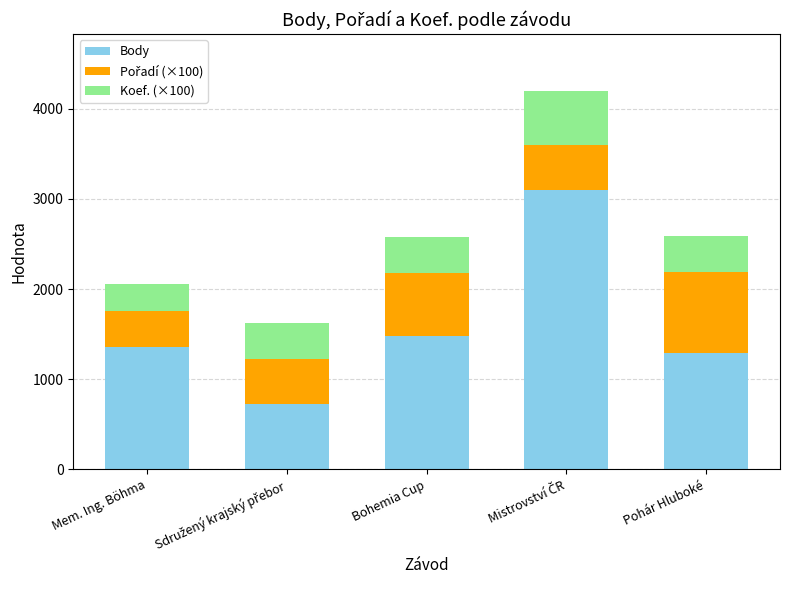

What is the maximum value for Body?

3096